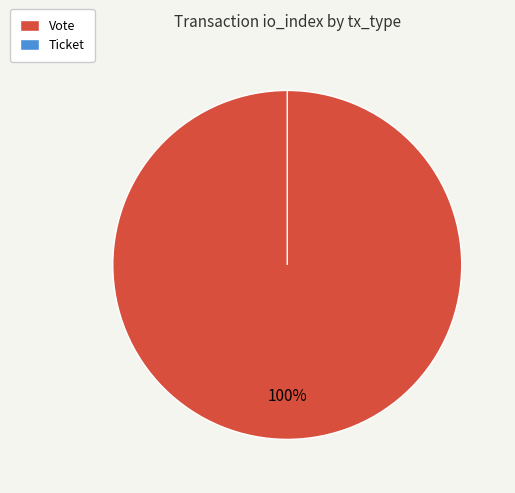

Which category has the smallest portion of the pie?

Ticket